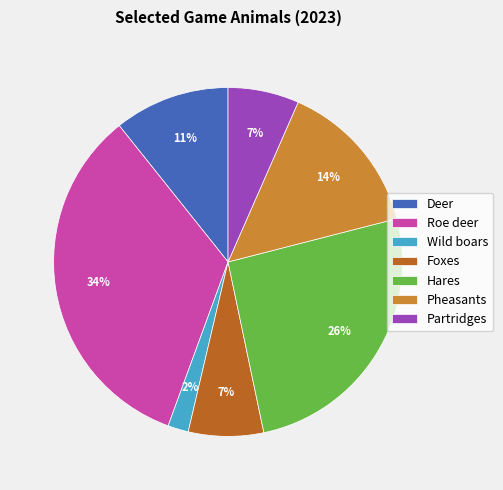

What is the largest slice in the pie chart?

Roe deer